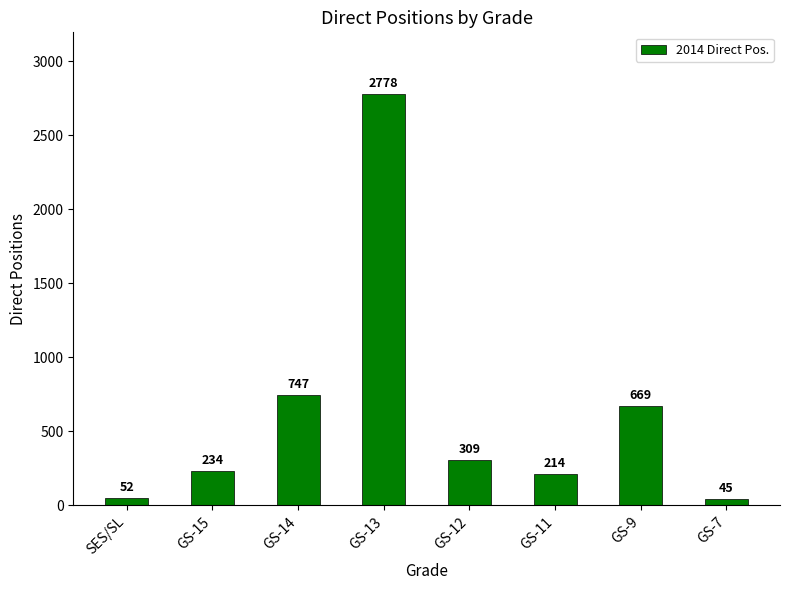

Which category has the highest value across all series?

GS-13